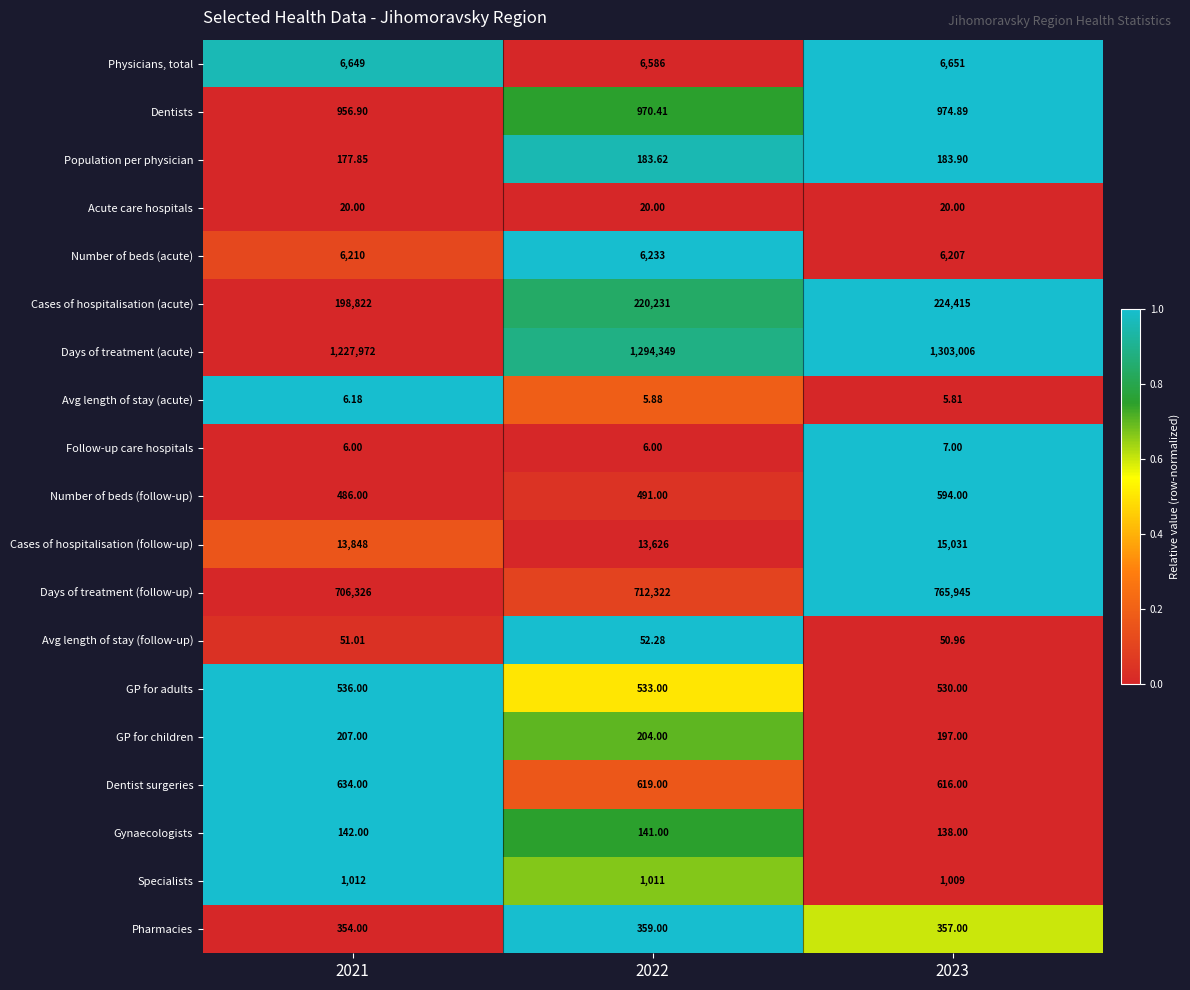

Which series changed the most between 2022 and 2023?

Days of treatment (follow-up)